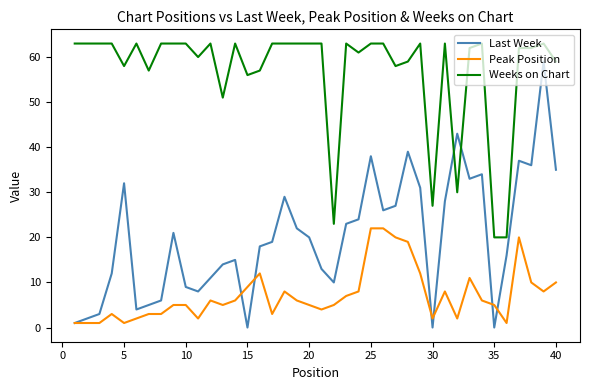

List the series in order of their overall mean, highest first.

Weeks on Chart, Last Week, Peak Position